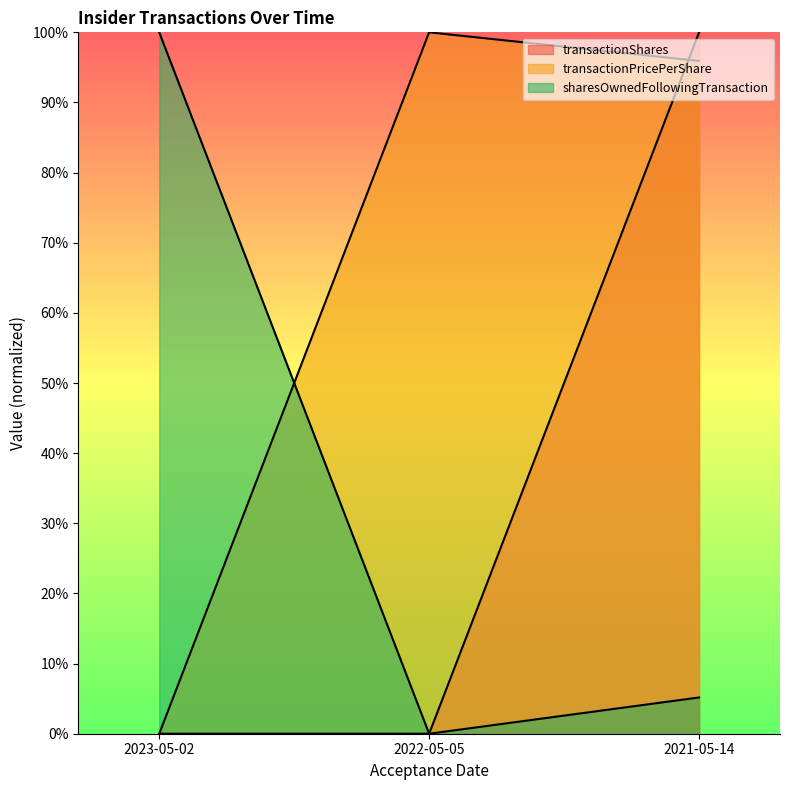

What is the value of the sharesOwnedFollowingTransaction point at the 1st from the left?

100.0